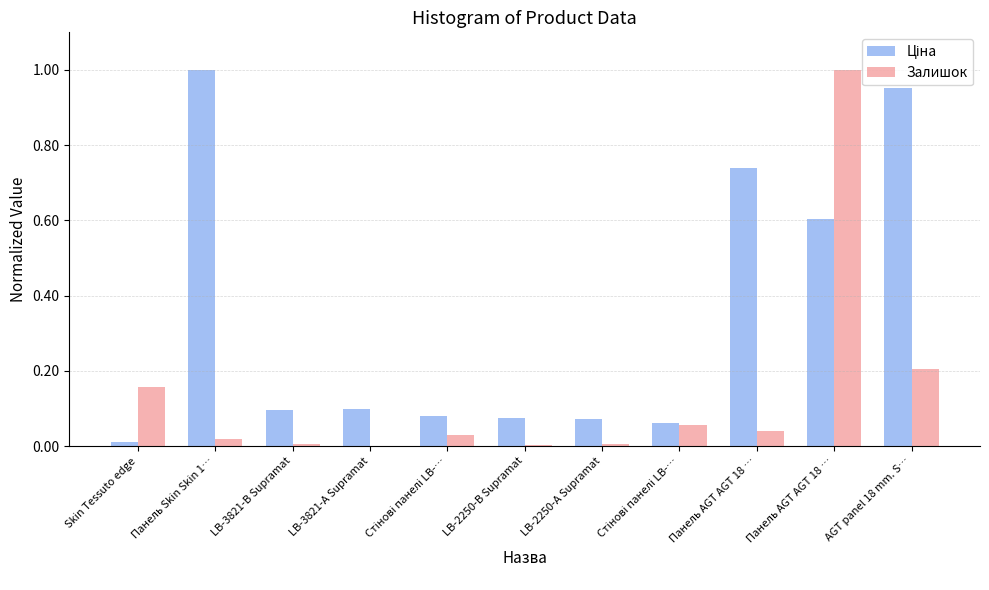

How many series are shown in this chart?

2